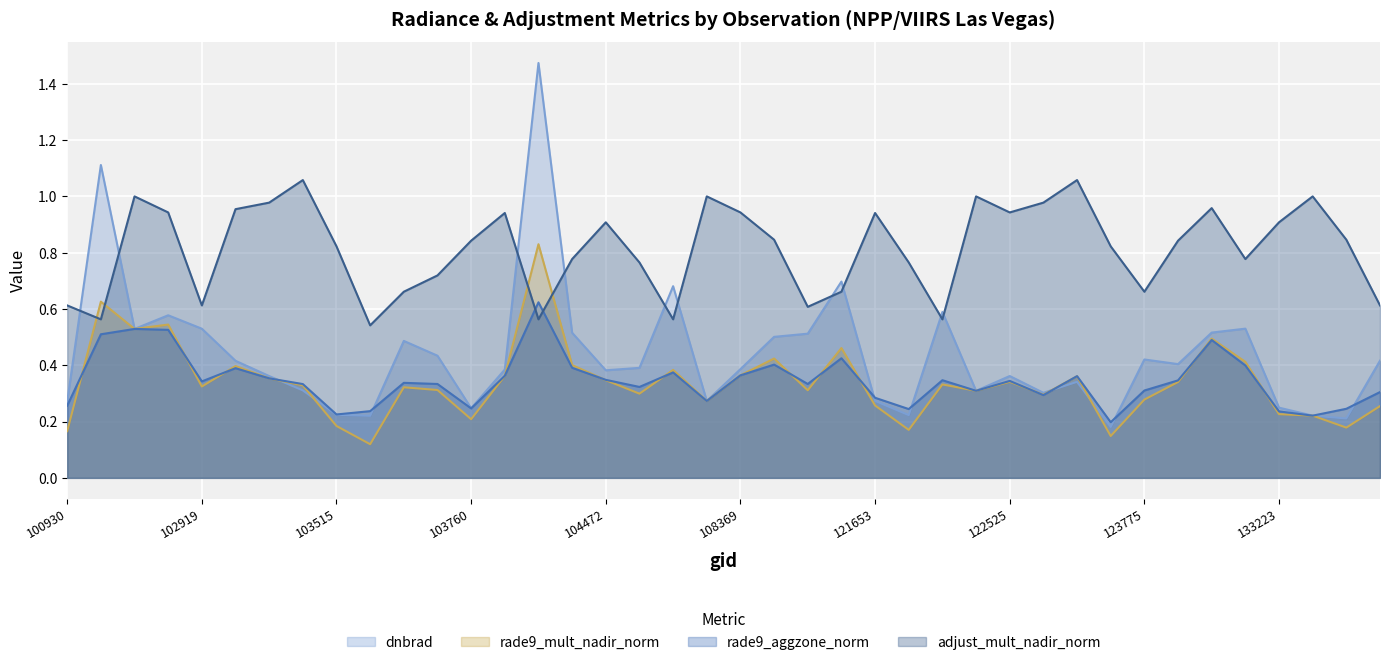

Read the adjust_mult_nadir_norm value at 103515.

0.8